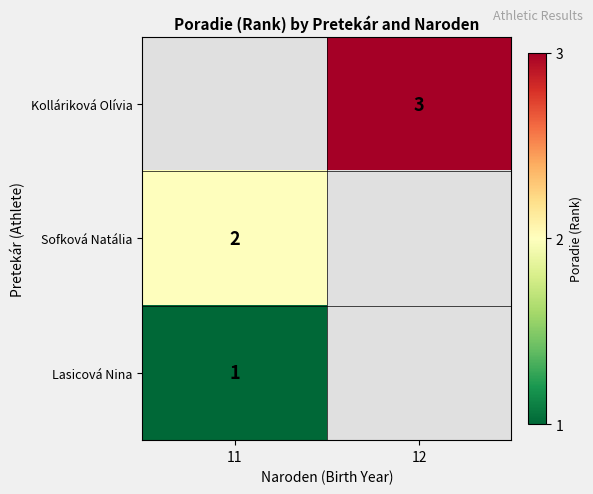

The value of Sofková Natália at 11 is 3. True or false?

False